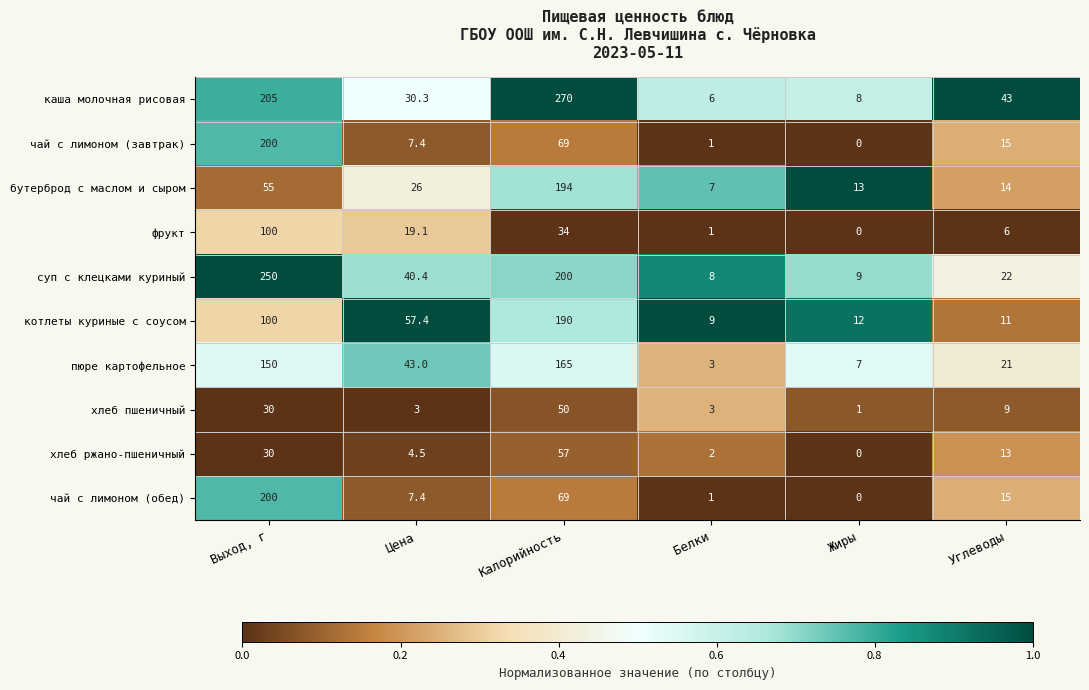

At which category is the sum across all series the highest?

Выход, г